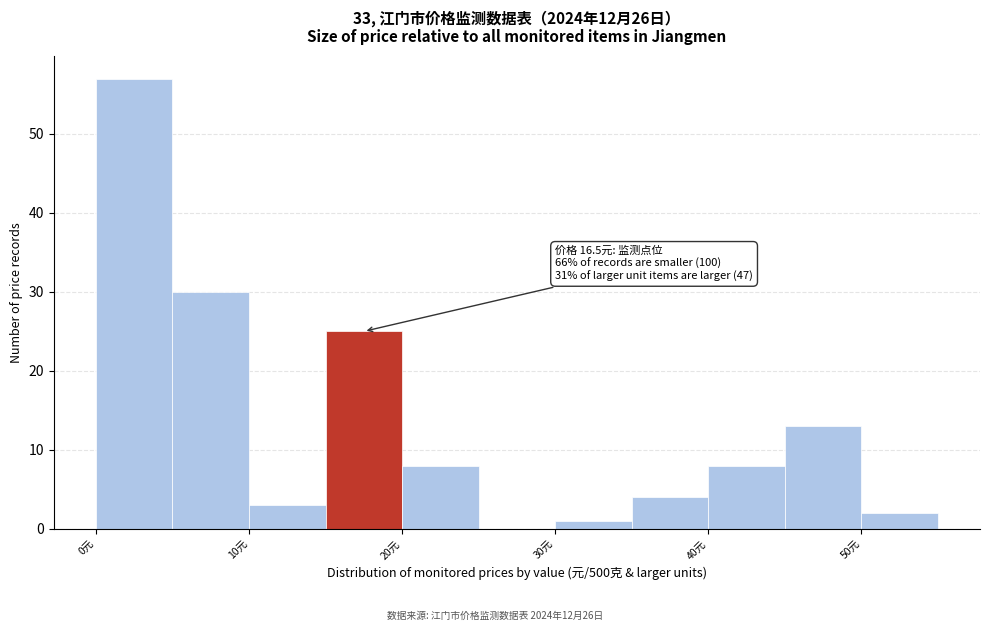

Which range on the x-axis has the tallest bar?

0 to 5